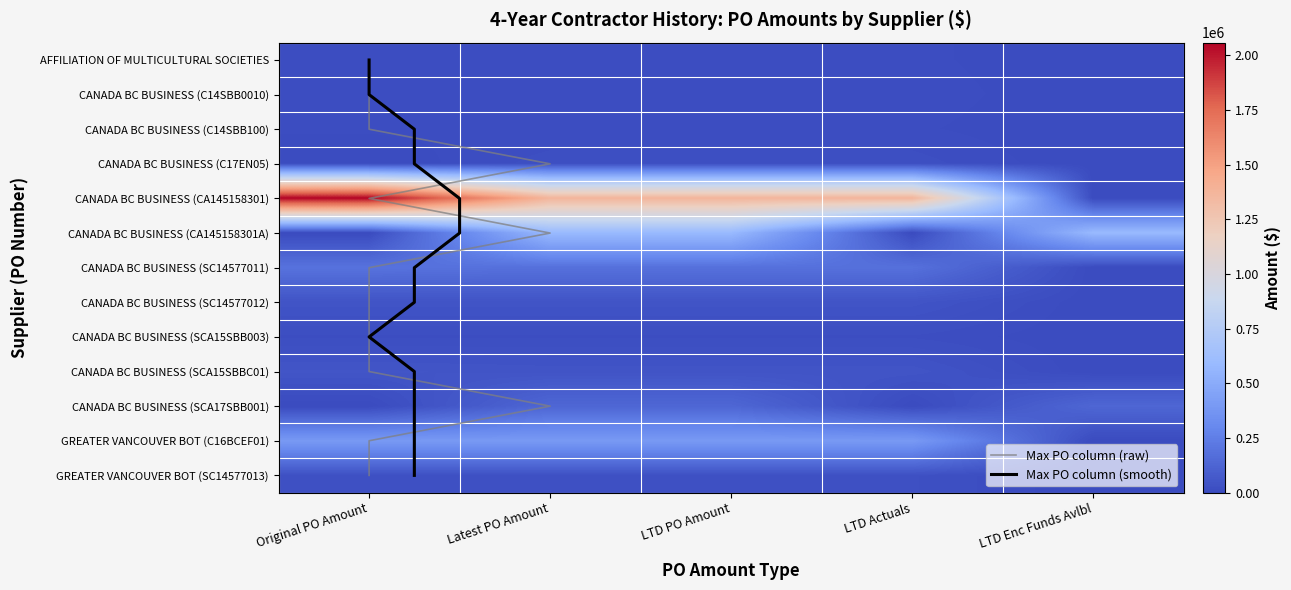

True or false: CANADA BC BUSINESS (C14SBB100) has a value of 9500 at Latest PO Amount.

True